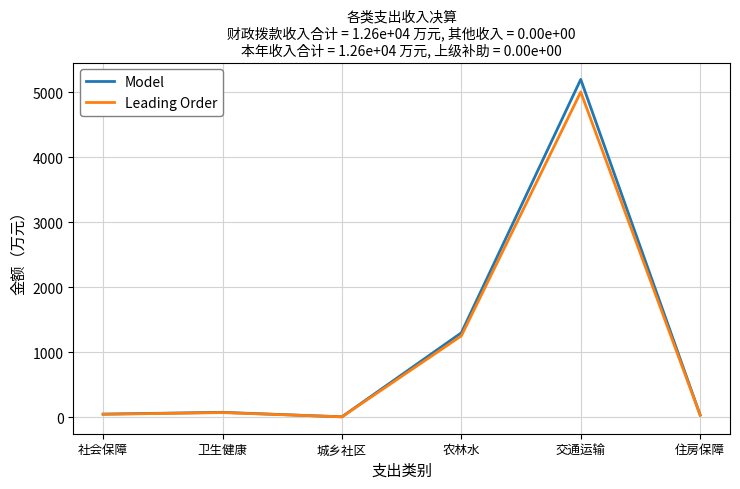

Which series has the largest range (max minus min)?

Model